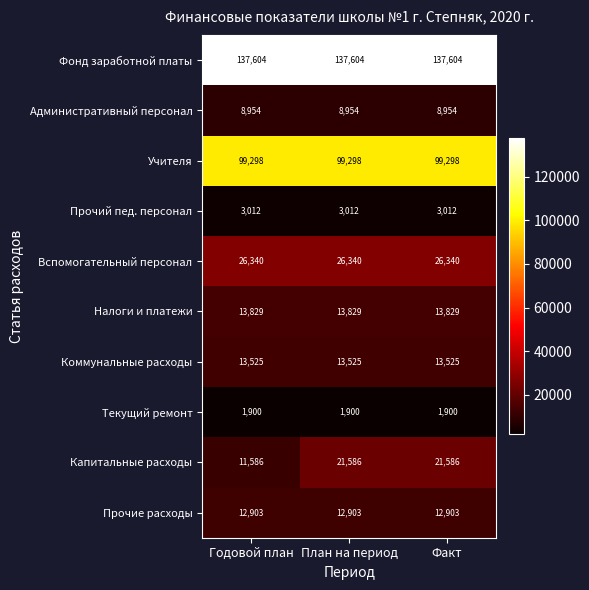

Which series has the widest spread of values?

Капитальные расходы